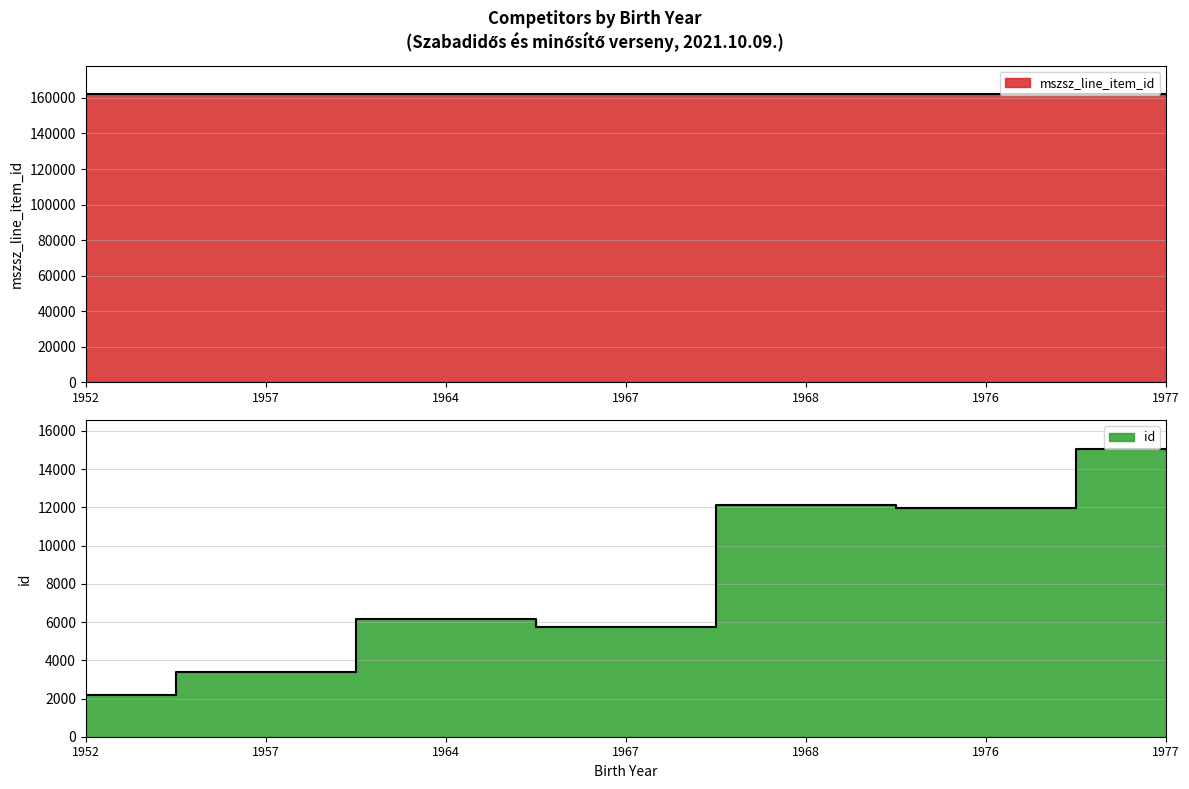

In id, how many points are higher than both neighbors (excluding endpoints)?

2